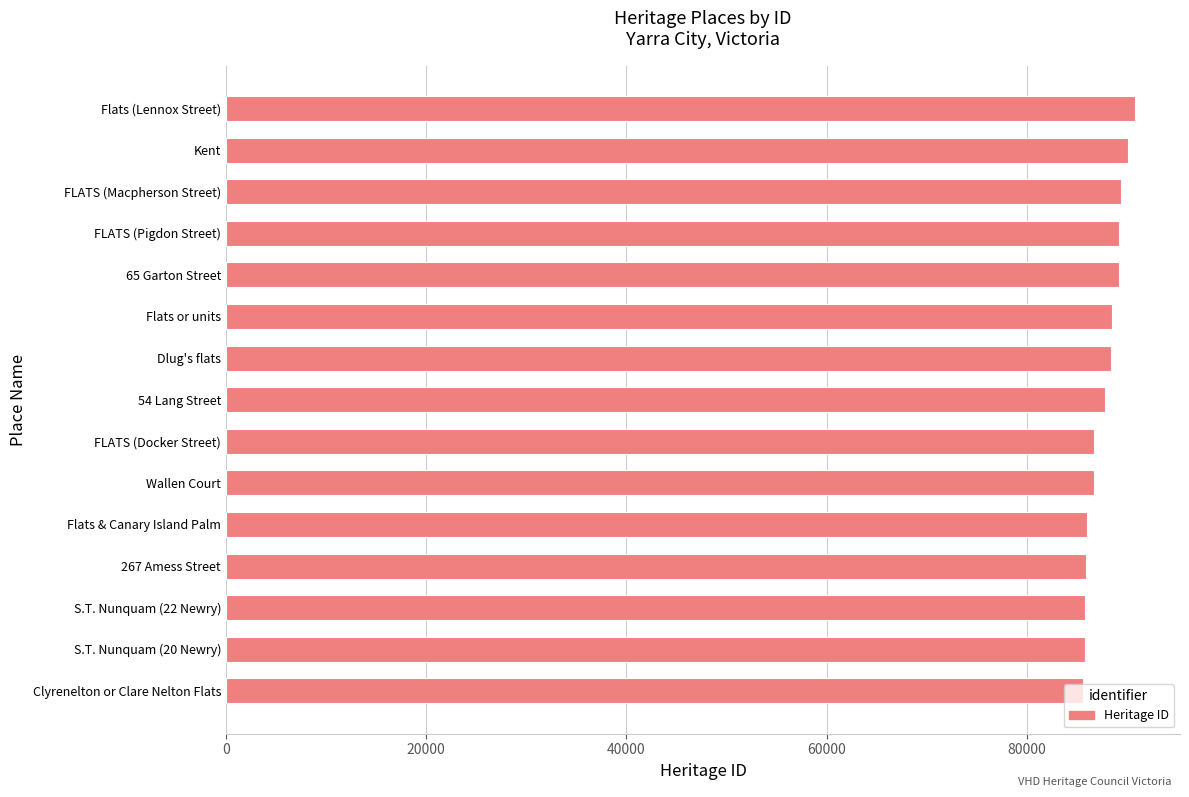

What is the change in value from FLATS (Docker Street) to Flats (Lennox Street)?

+4055